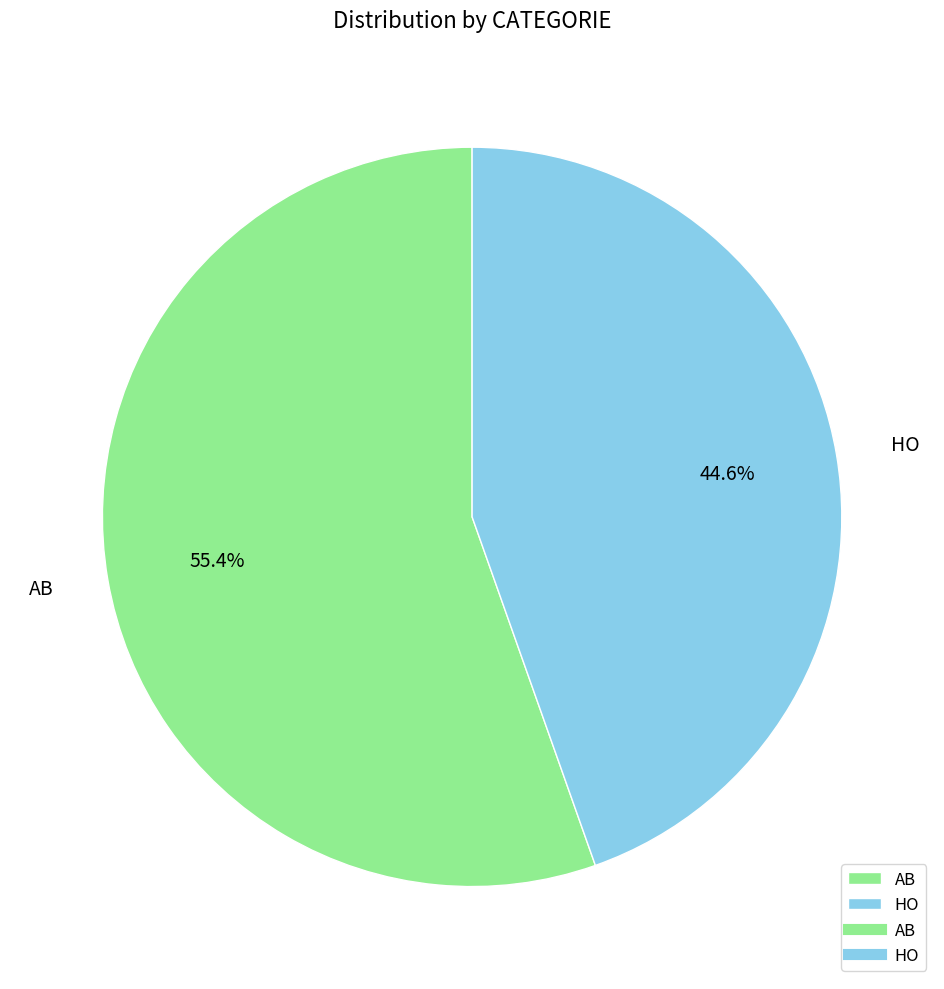

To the nearest percent, what portion does AB represent?

55%